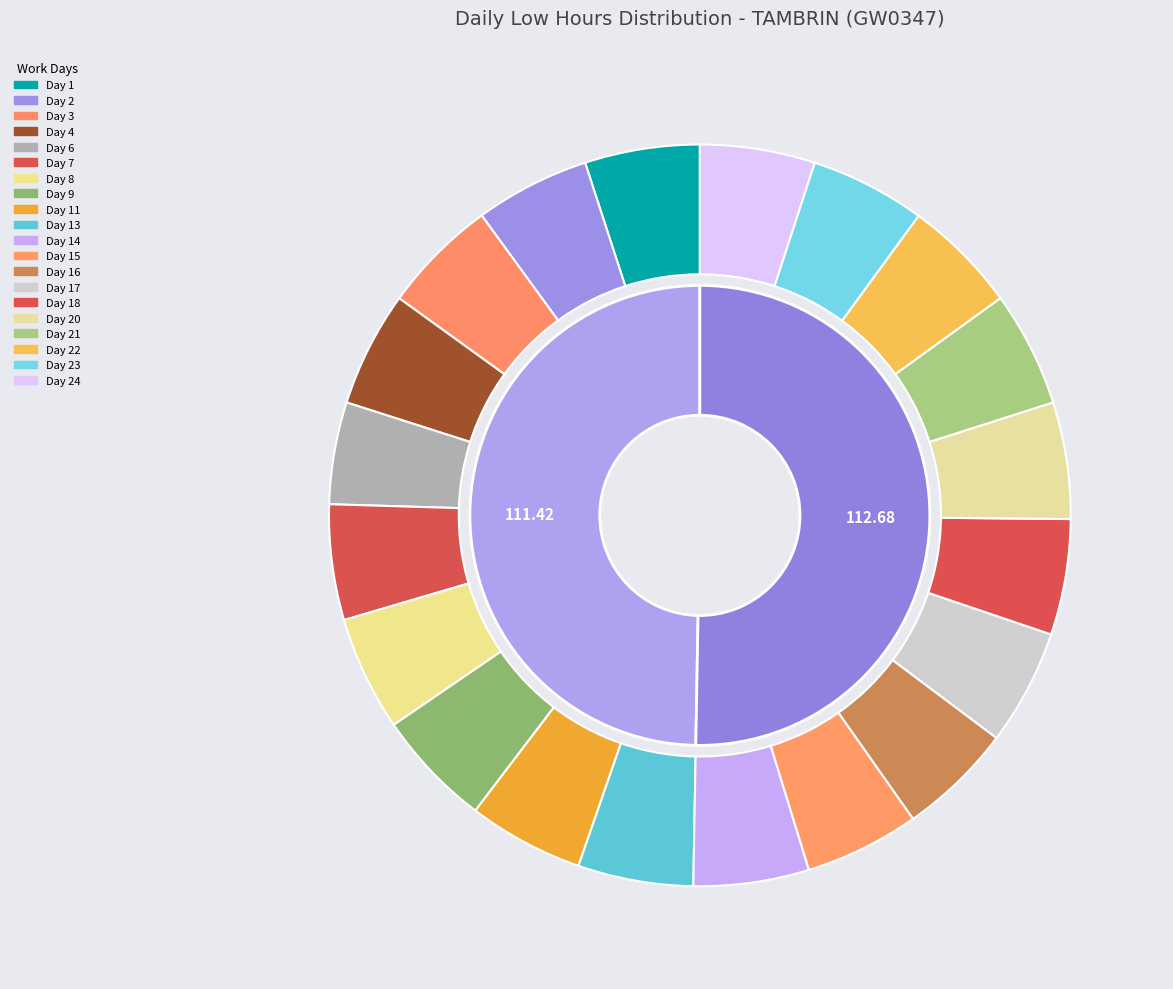

Rank the categories by value from highest to lowest.

Day 9, Day 20, Day 11, Day 17, Day 18, Day 3, Day 7, Day 14, Day 21, Day 4, Day 23, Day 13, Day 1, Day 16, Day 24, Day 2, Day 22, Day 8, Day 15, Day 6